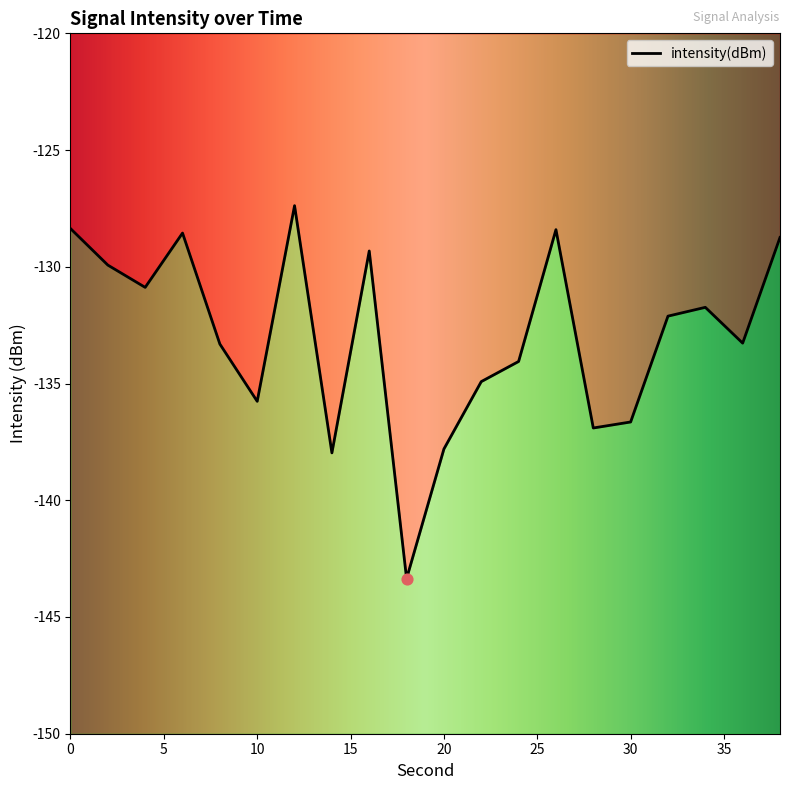

Which has a higher value, 30 or 4?

4